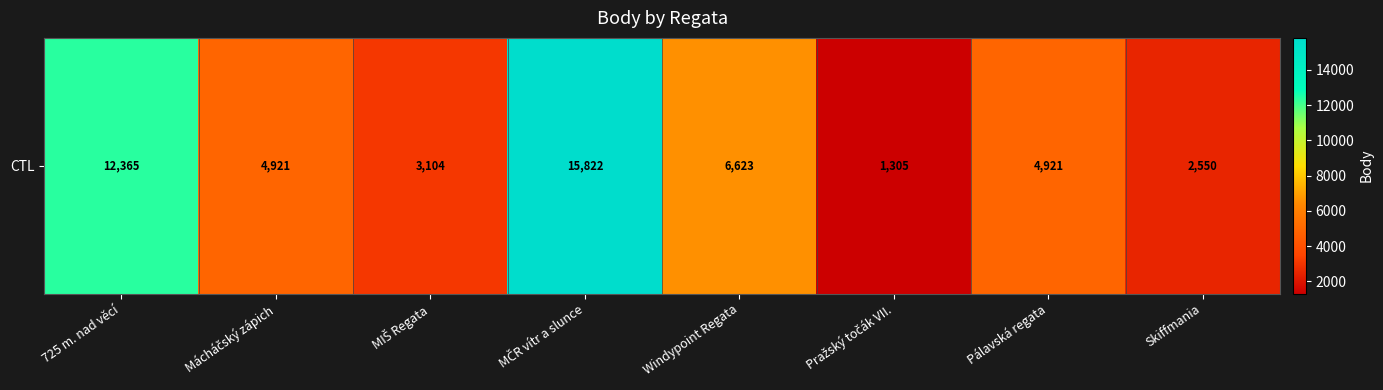

Between Mácháčský zápich and Skiffmania, which is larger?

Mácháčský zápich